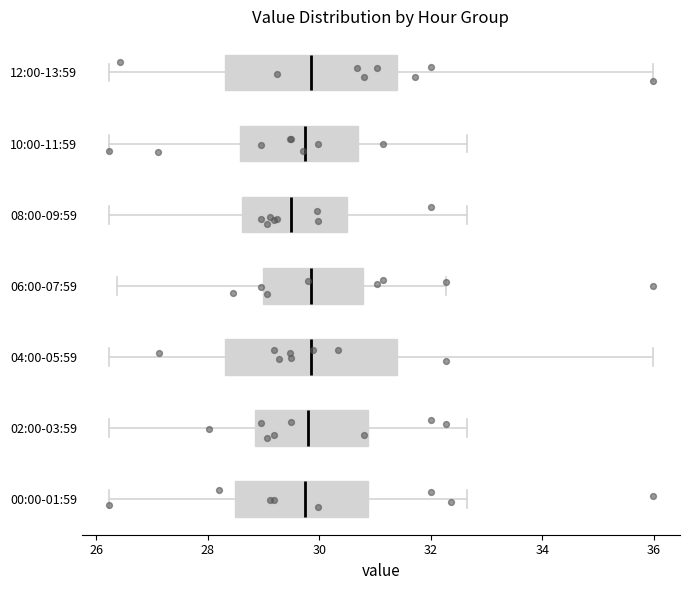

Reading bottom to top, read every box against the x-axis: the position of its median line, the range the box covers, and the ends of its whiskers. The values are not printed on the chart, so give them approximately, as read against the axis.

00:00-01:59: median 29.8, box 28.4 to 30.8, whiskers 26.2 to 32.6
02:00-03:59: median 29.8, box 28.8 to 30.8, whiskers 26.2 to 32.6
04:00-05:59: median 29.8, box 28.4 to 31.4, whiskers 26.2 to 36.0
06:00-07:59: median 29.8, box 29.0 to 30.8, whiskers 26.4 to 32.2
08:00-09:59: median 29.4, box 28.6 to 30.6, whiskers 26.2 to 32.6
10:00-11:59: median 29.8, box 28.6 to 30.6, whiskers 26.2 to 32.6
12:00-13:59: median 29.8, box 28.4 to 31.4, whiskers 26.2 to 36.0